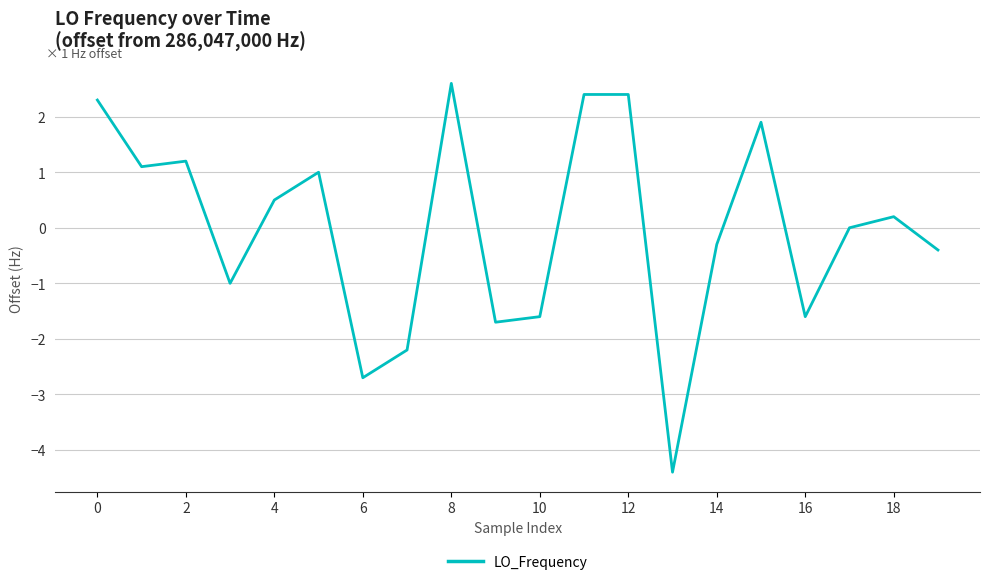

Does the chart have visible grid lines?

Yes